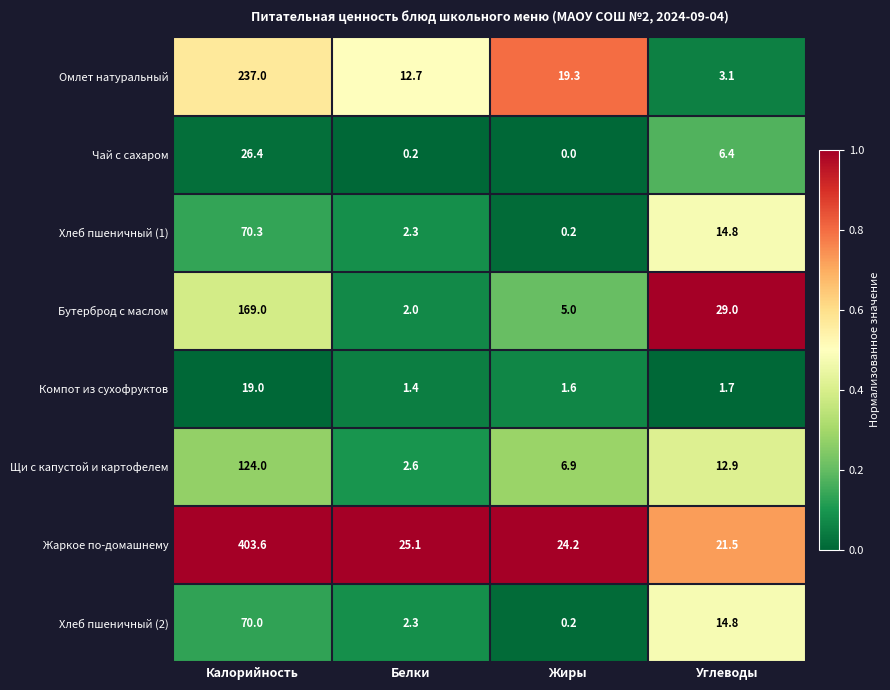

At how many categories does at least one series exceed 0?

4